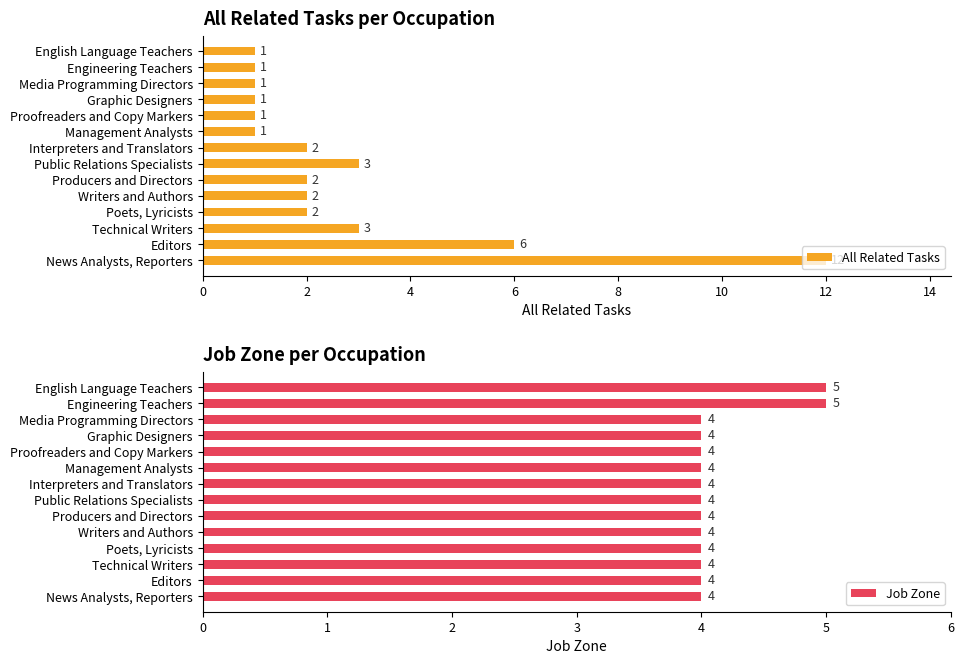

The value of All Related Tasks at Proofreaders and Copy Markers is 0. True or false?

False